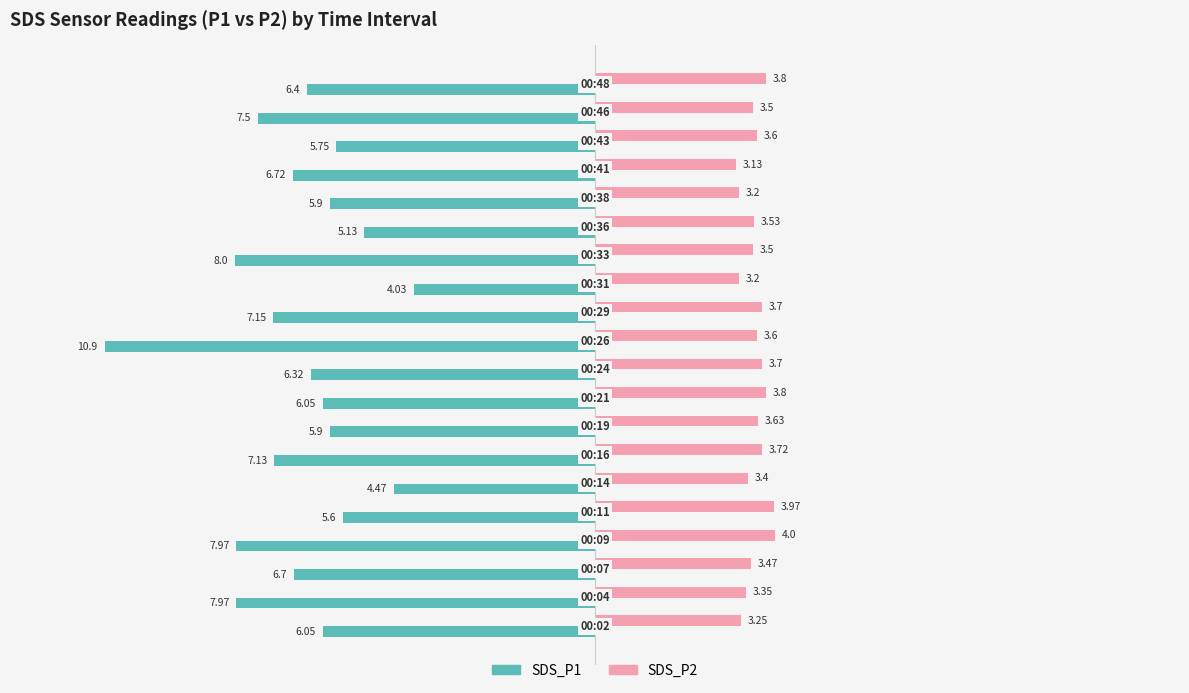

Which series has the largest range (max minus min)?

SDS_P1